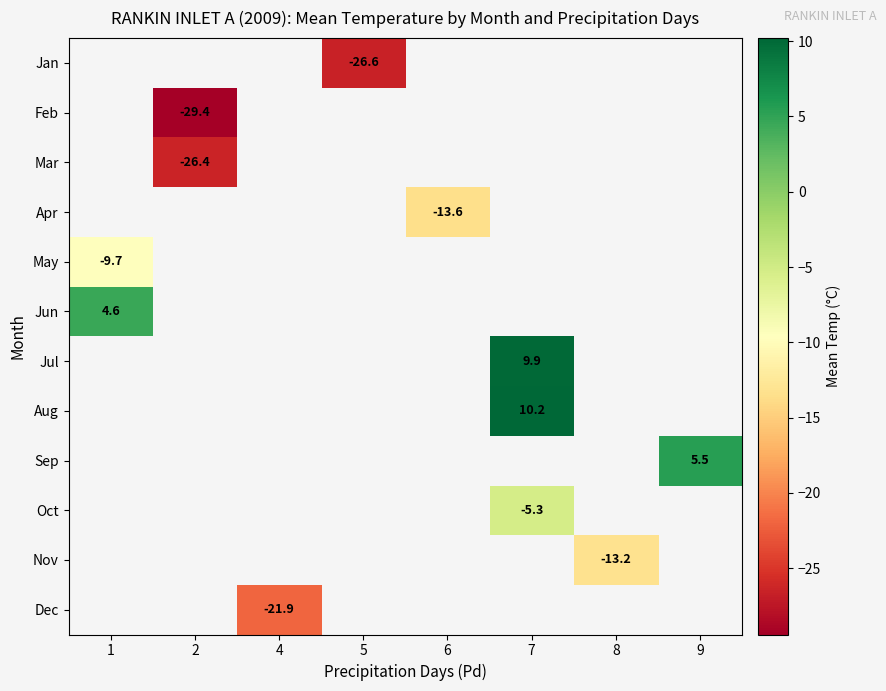

The Jun series shows 2.4 at 1. True or false?

False